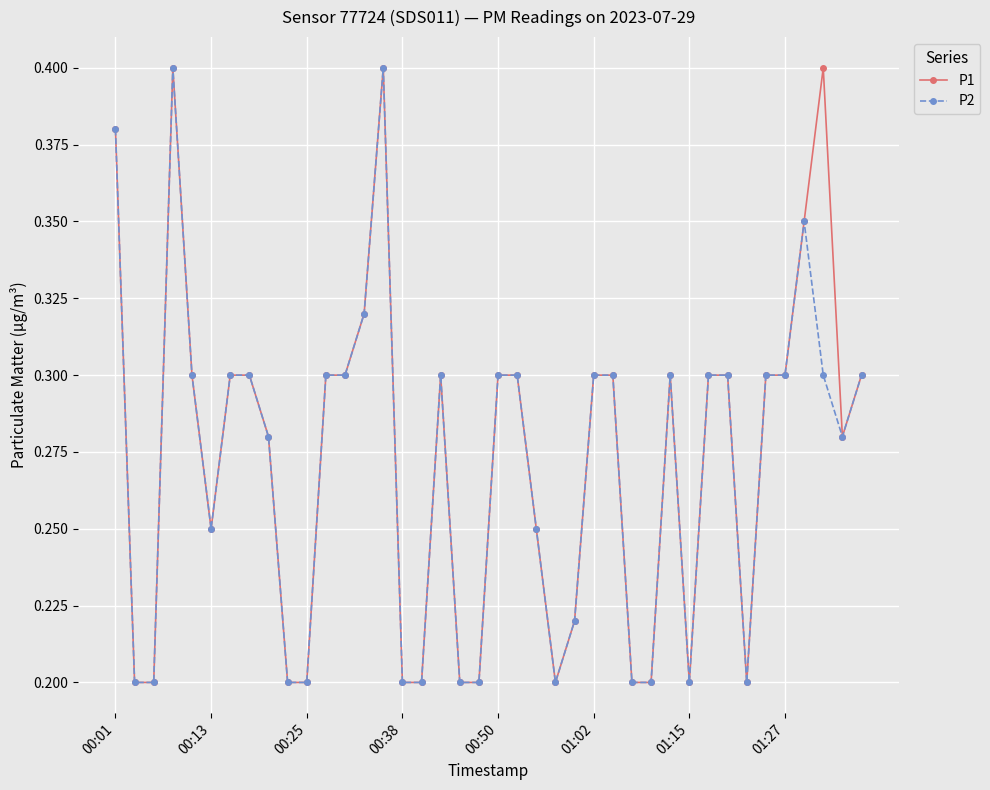

At how many categories does at least one series exceed 0?

40